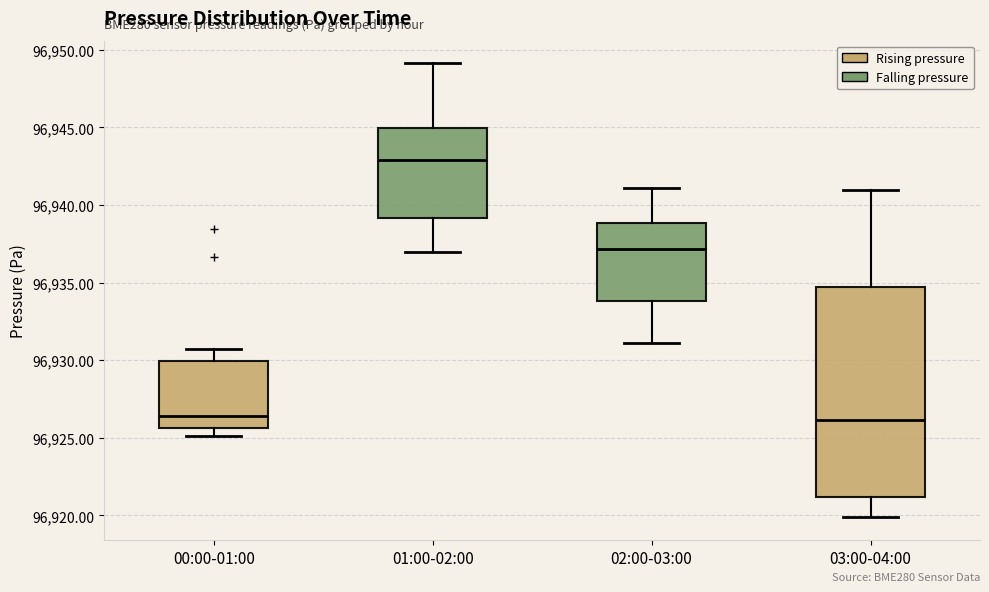

Reading left to right, read every box against the y-axis: the position of its median line, the range the box covers, and the ends of its whiskers. The values are not printed on the chart, so give them approximately, as read against the axis.

00:00-01:00: median 96926.5, box 96925.5 to 96930.0, whiskers 96925.0 to 96930.5
01:00-02:00: median 96943.0, box 96939.0 to 96945.0, whiskers 96937.0 to 96949.0
02:00-03:00: median 96937.0, box 96934.0 to 96939.0, whiskers 96931.0 to 96941.0
03:00-04:00: median 96926.0, box 96921.0 to 96934.5, whiskers 96920.0 to 96941.0